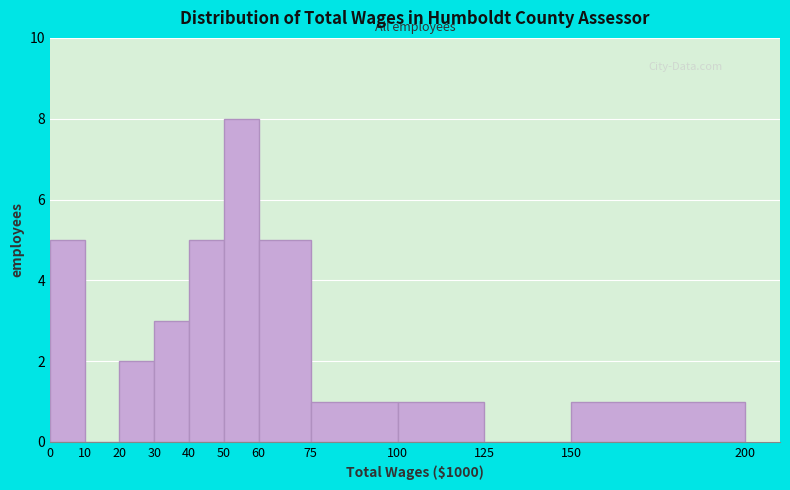

Reading left to right, list every bar in this chart as the range it spans on the x-axis followed by its height. The values are not printed on the chart, so give them approximately, as read against the axis.

0 to 10: 5
10 to 20: 0
20 to 30: 2
30 to 40: 3
40 to 50: 5
50 to 60: 8
60 to 75: 5
75 to 100: 1
100 to 125: 1
125 to 150: 0
150 to 200: 1